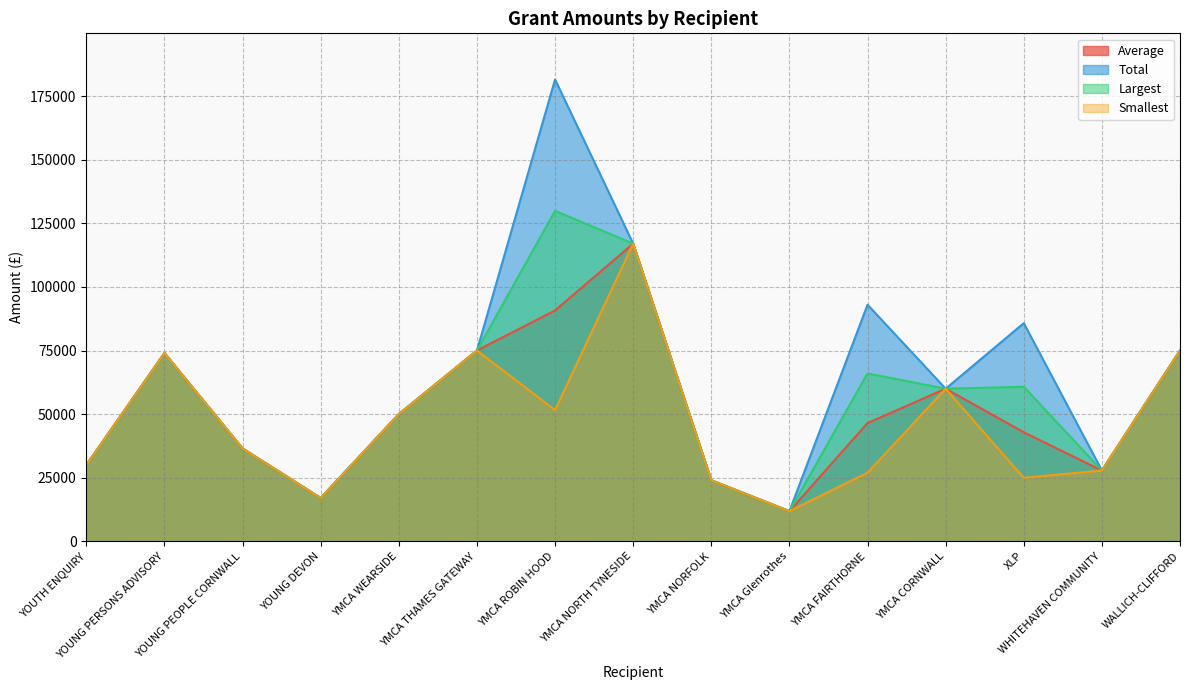

What is the label of the 7th point from the right?

YMCA NORFOLK